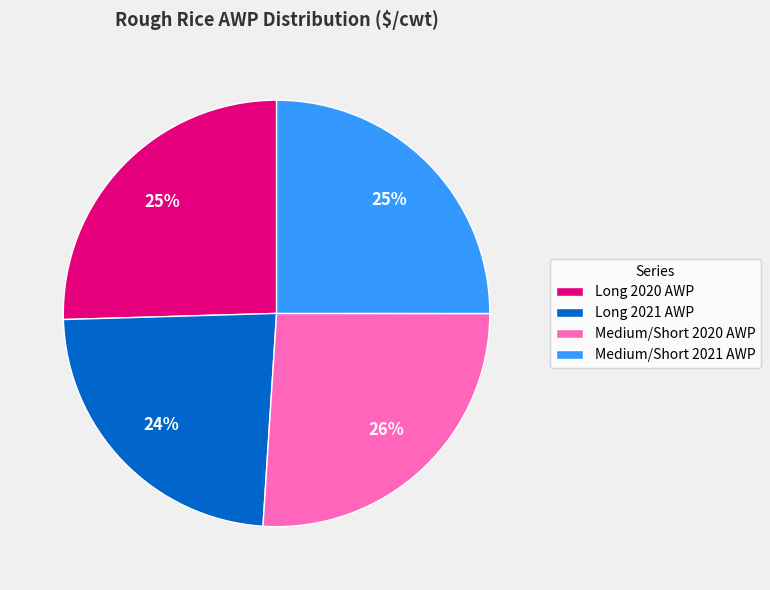

Is there any slice that represents more than half of the pie?

No